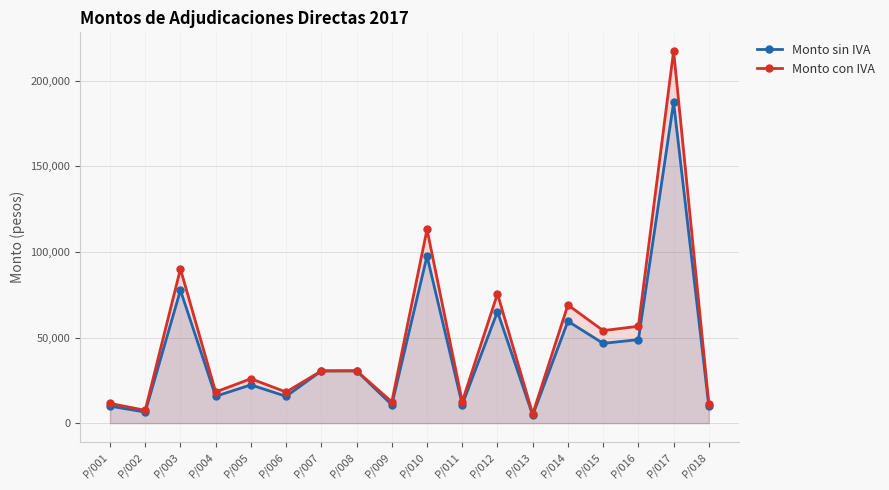

At P/016, list the series in order from smallest to largest.

Monto sin IVA, Monto con IVA